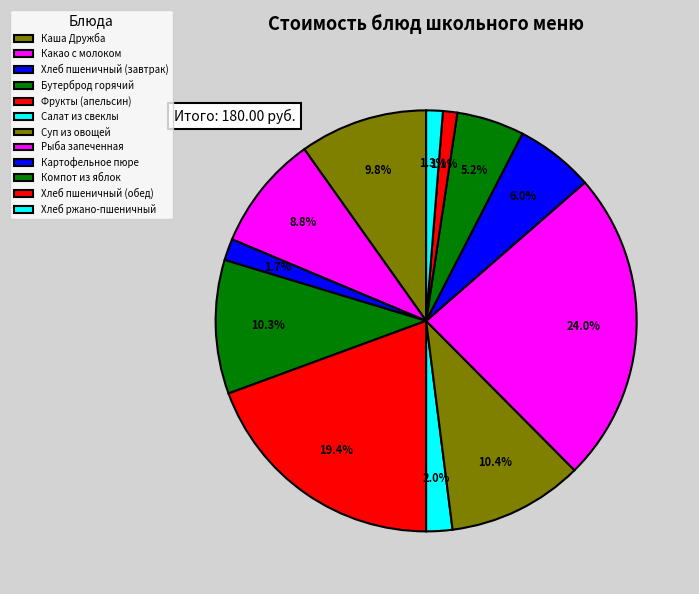

To the nearest percent, what percentage of the pie is Какао с молоком?

9%